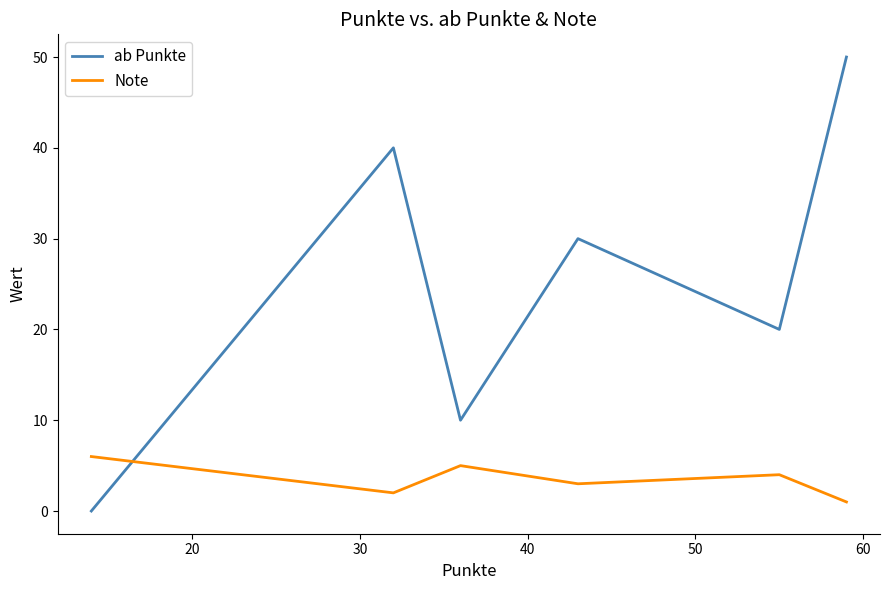

What is the maximum value shown in the chart?

50